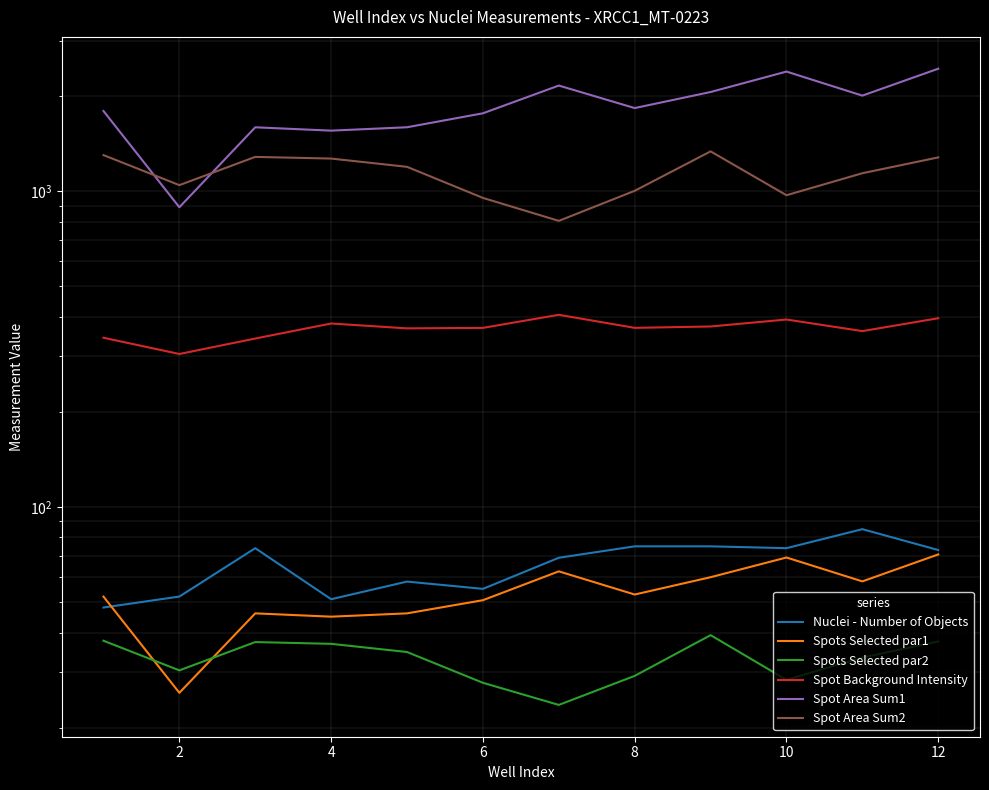

What is the minimum value shown in the chart?

23.6